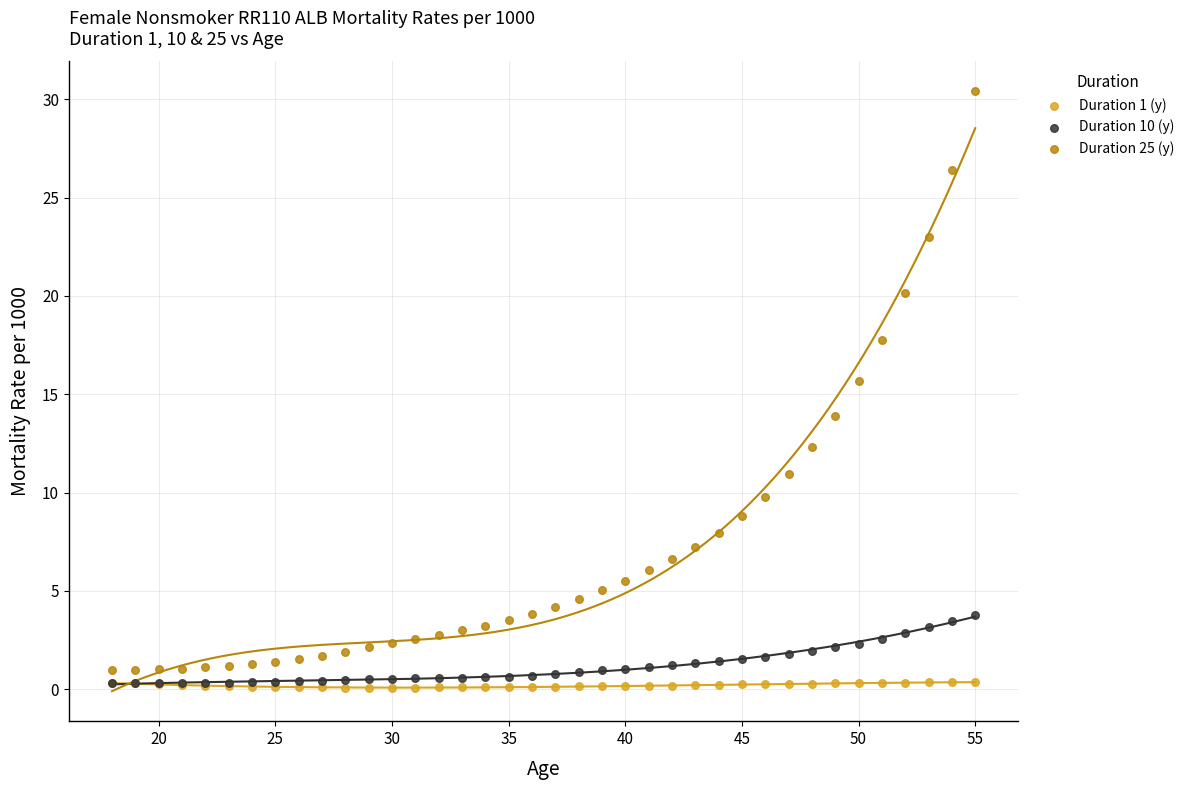

In the Duration 25 (y) series, what Y value is closest to 15?

15.7